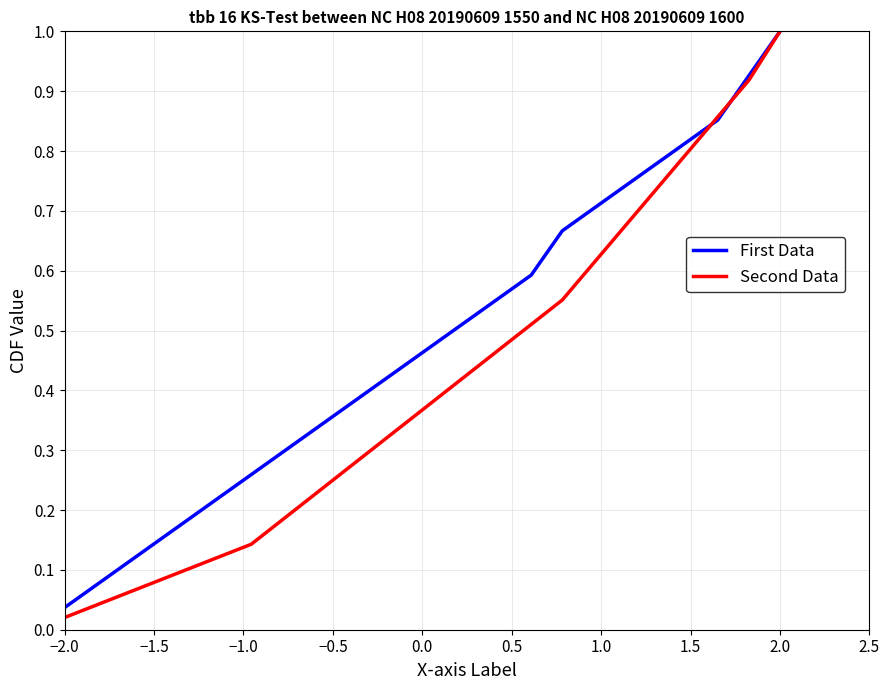

True or false: Second Data has more than 2 points higher than both neighbors.

False